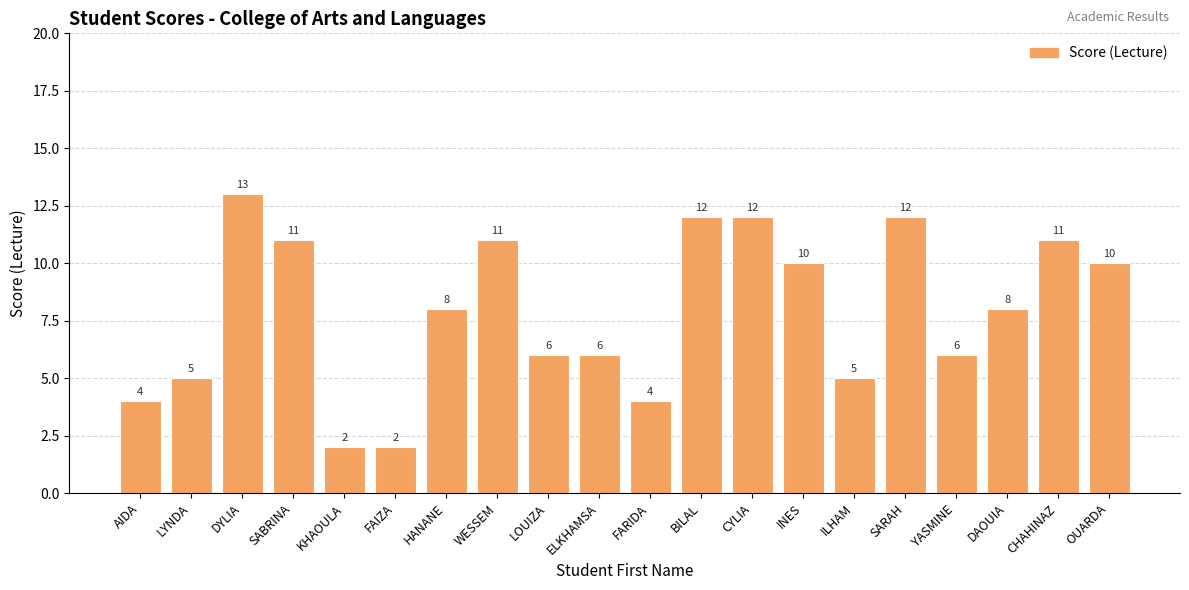

Between AIDA and HANANE, which is larger?

HANANE